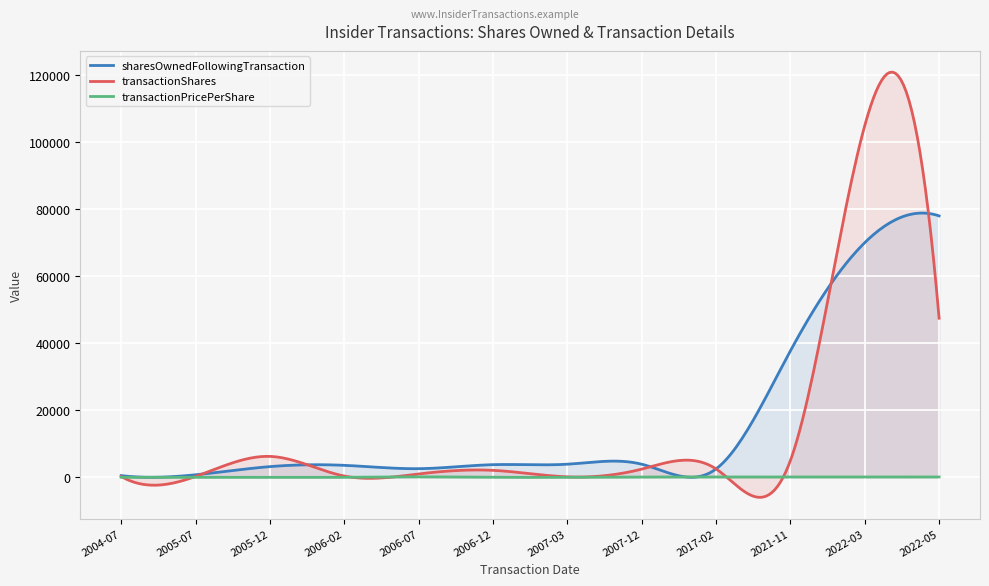

Reading right to left, list all the values displayed in this chart.

sharesOwnedFollowingTransaction: 2022-05-17=78060.0	2022-03-18=70075.0	2021-11-30=37755.0	2017-02-28=2500.0	2007-12-27=3911.0	2007-03-26=3911.0	2006-12-20=3772.0	2006-07-31=2575.0	2006-02-27=3575.0	2005-12-21=3193.0	2005-07-18=749.0	2004-07-01=497.0
transactionShares: 2022-05-17=47510.0	2022-03-18=105022.0	2021-11-30=5000.0	2017-02-28=2500.0	2007-12-27=2443.0	2007-03-26=139.0	2006-12-20=2078.0	2006-07-31=1000.0	2006-02-27=382.0	2005-12-21=6244.0	2005-07-18=252.0	2004-07-01=250.0
transactionPricePerShare: 2022-05-17=104.1	2022-03-18=78.5	2021-11-30=123.6	2017-02-28=90.1	2007-12-27=89.0	2007-03-26=0.0	2006-12-20=0.0	2006-07-31=138.2	2006-02-27=0.0	2005-12-21=0.0	2005-07-18=0.0	2004-07-01=0.0